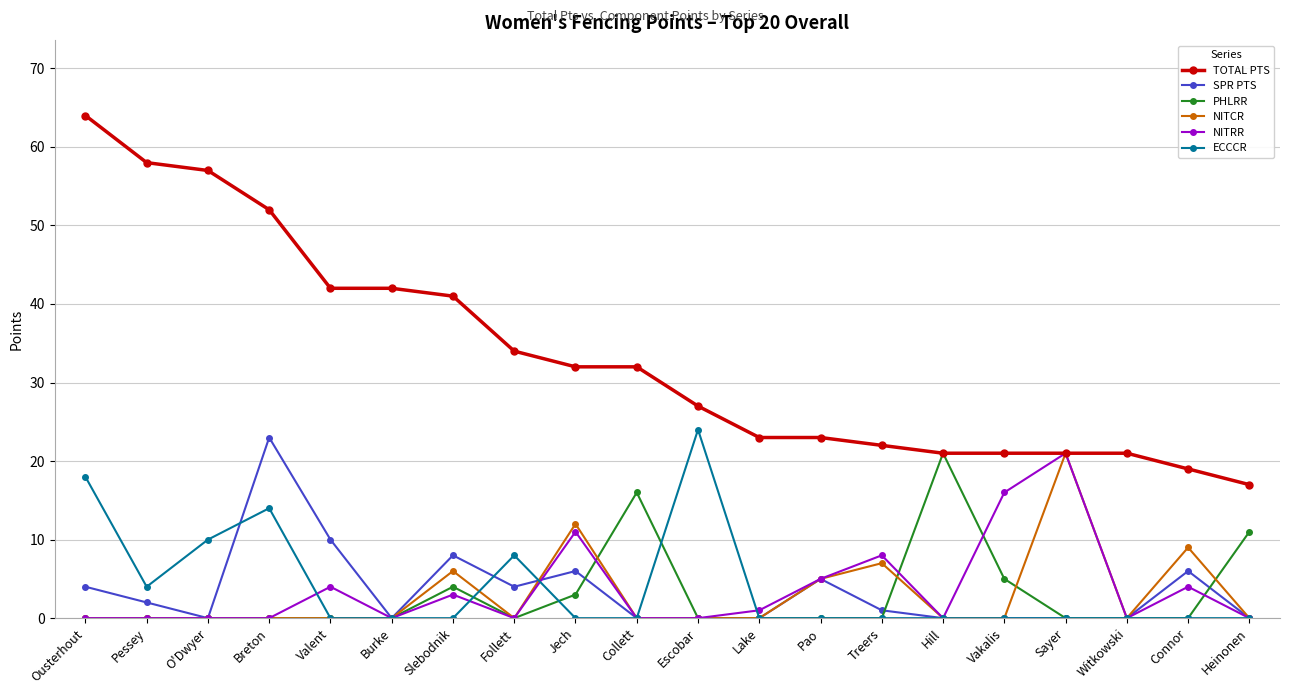

Which series has the widest spread of values?

TOTAL PTS